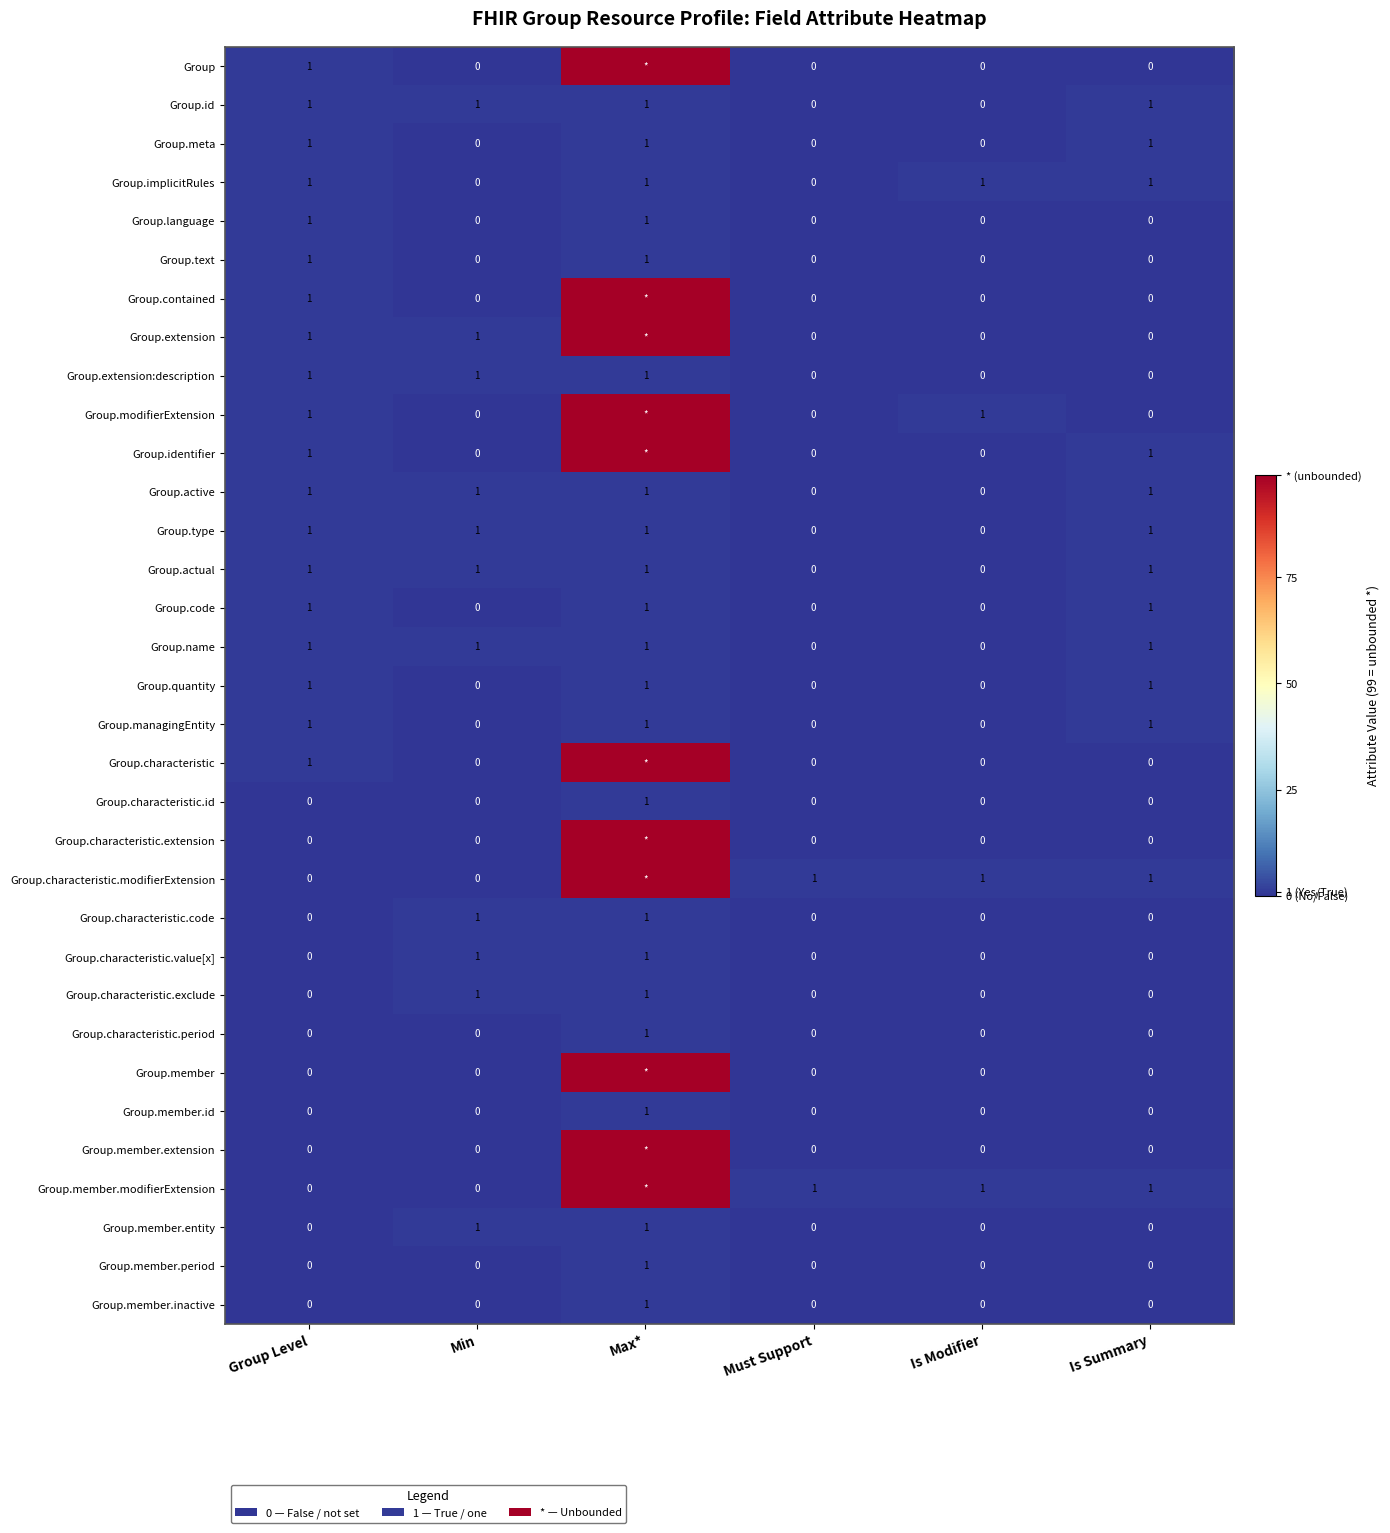

How many positive values does the Group.characteristic.period series have?

1